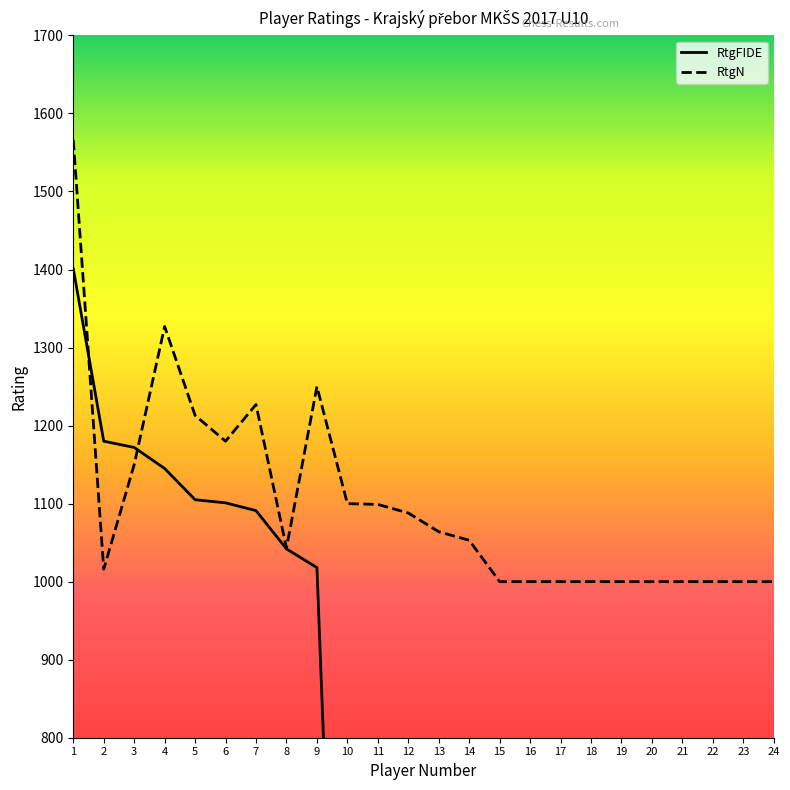

At which label does RtgN reach its peak?

1